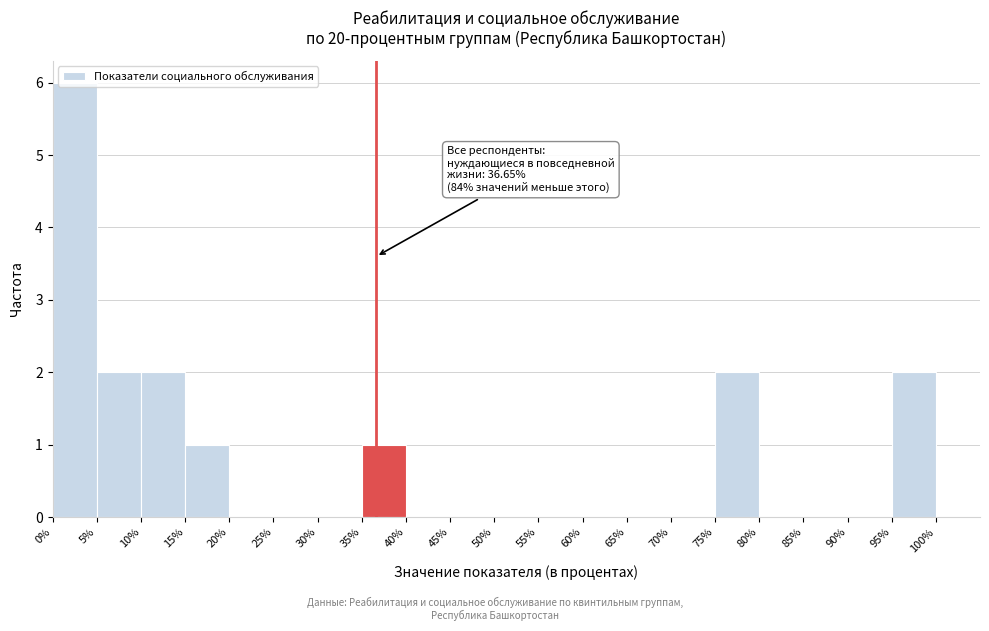

Which range on the x-axis has the tallest bar?

0% to 5%